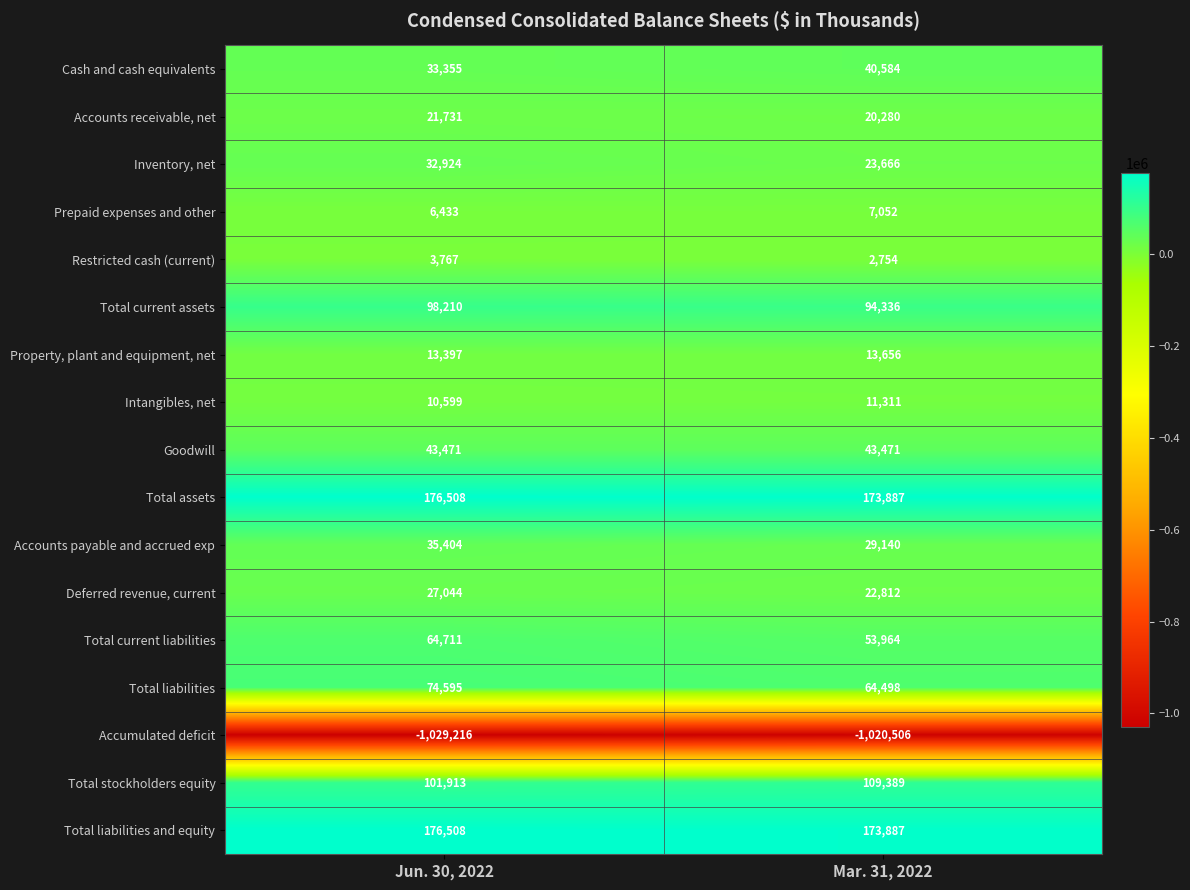

How many categories are shown in the chart?

2